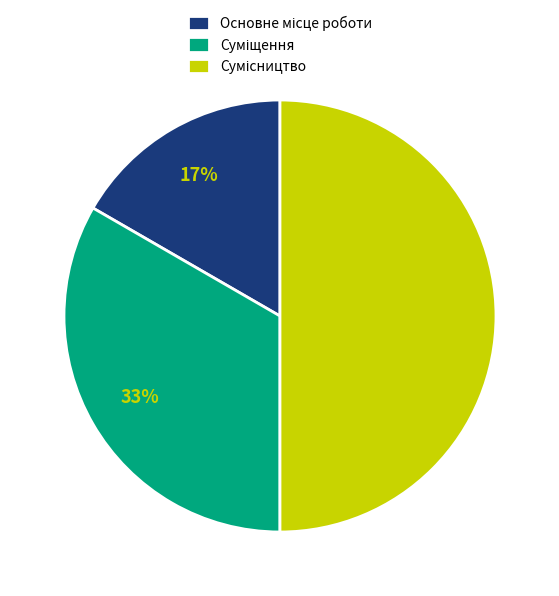

To the nearest percent, what is the average slice percentage?

33%